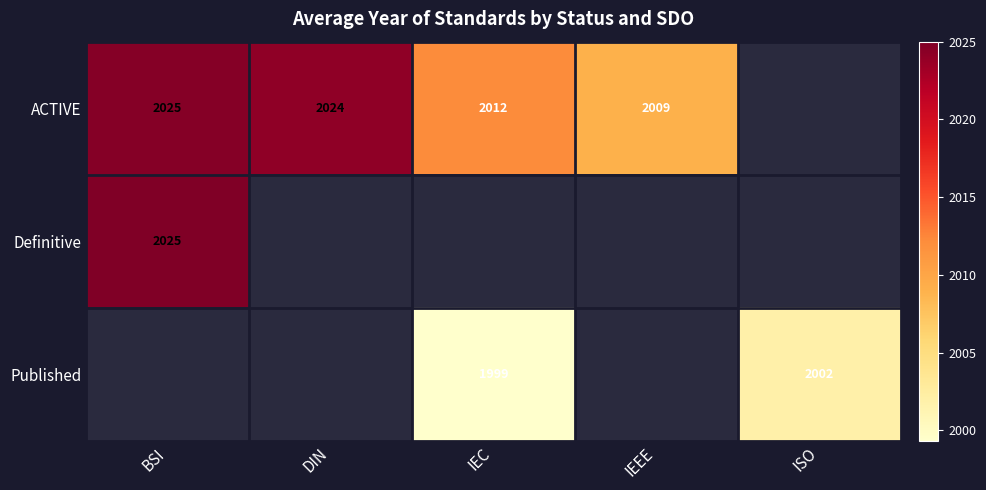

The value of ACTIVE at DIN is 2024.0. True or false?

True